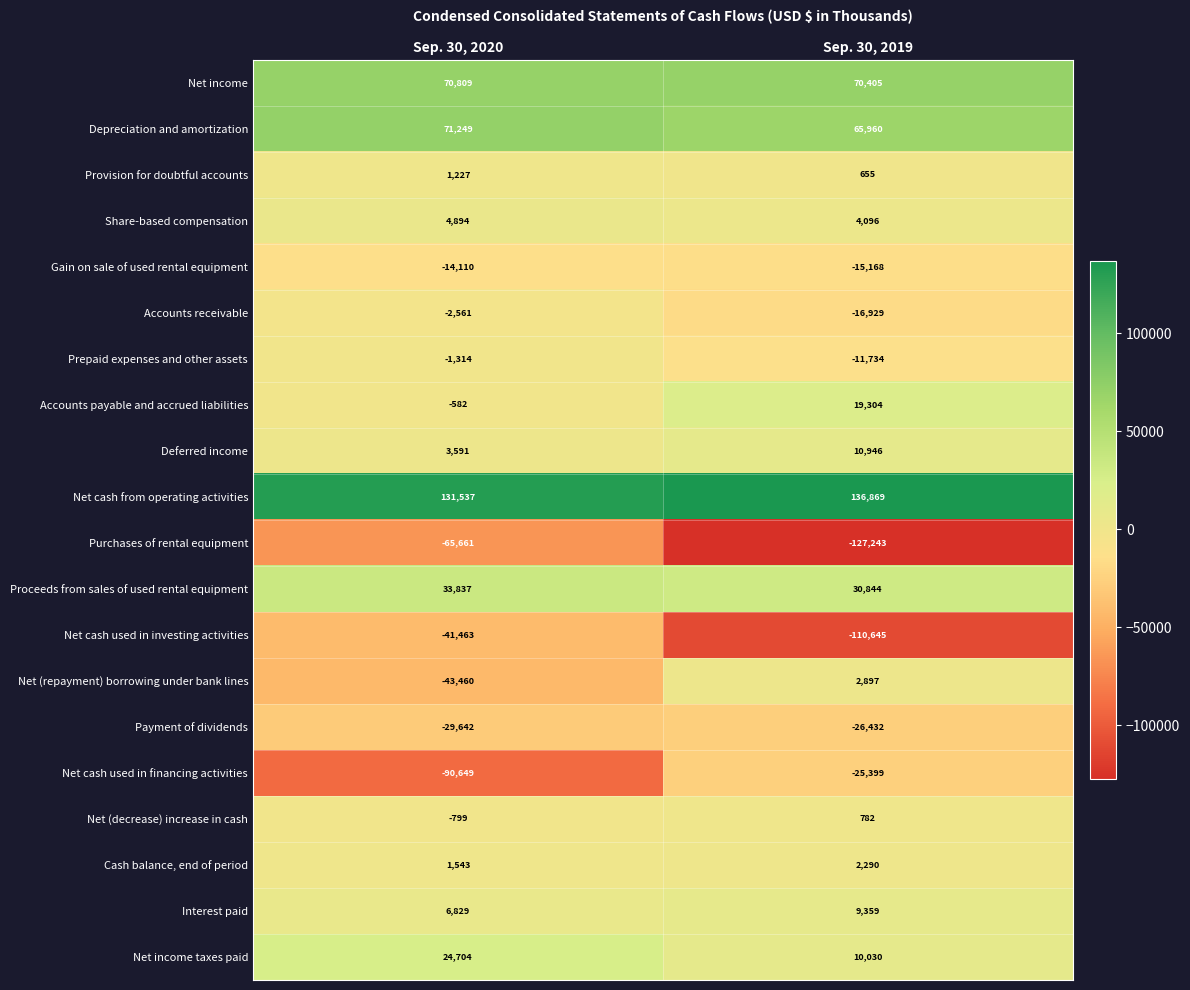

What is the difference between the maximum and minimum values in the Net cash used in financing activities series?

65250